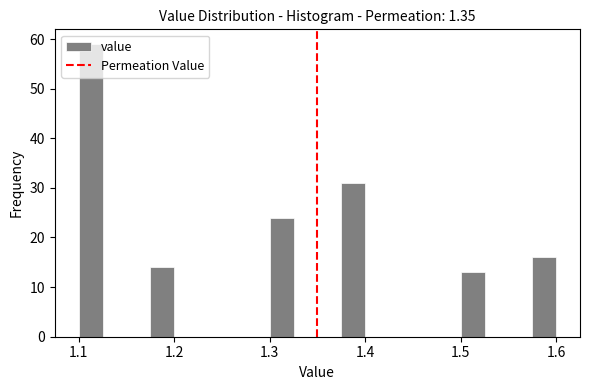

Around what value on the x-axis is the tallest bar? Give the approximate position of its centre, as read against the axis.

1.11